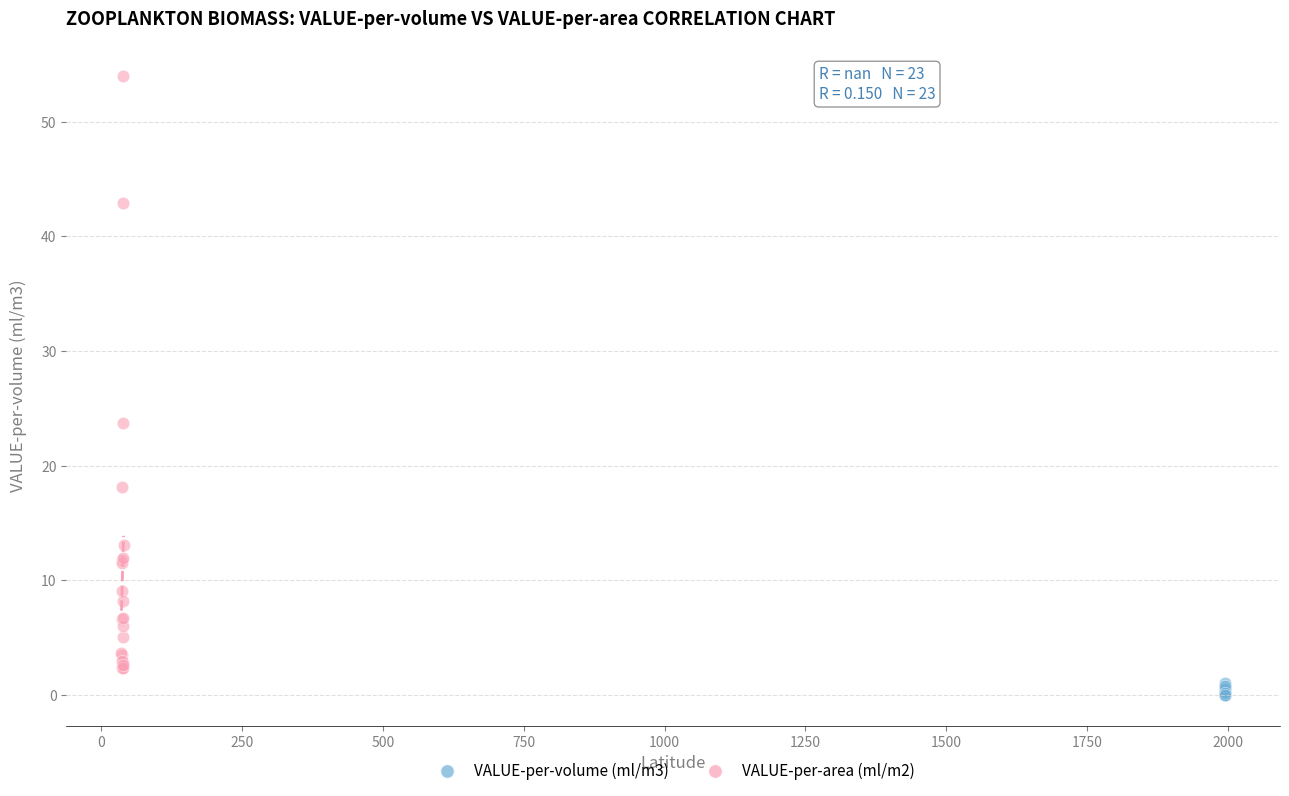

Which series has the largest Y range (max minus min)?

VALUE-per-area (ml/m2)